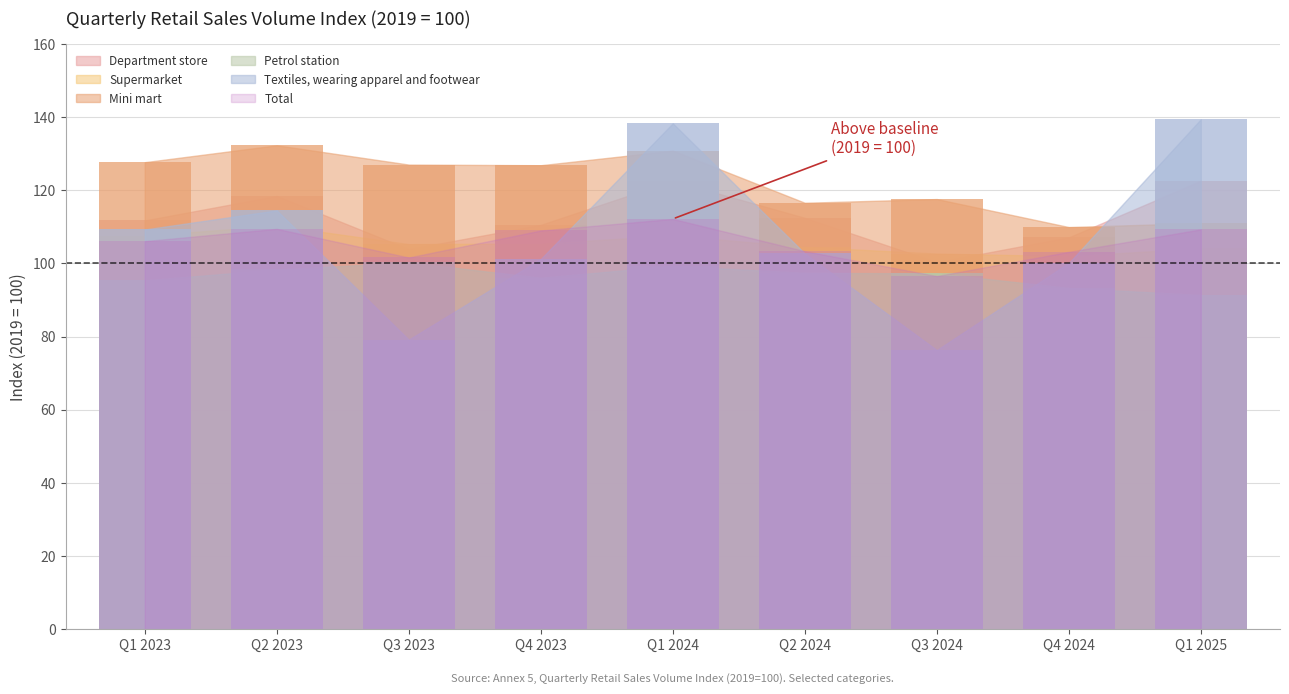

What position from the left is Q2 2024?

6